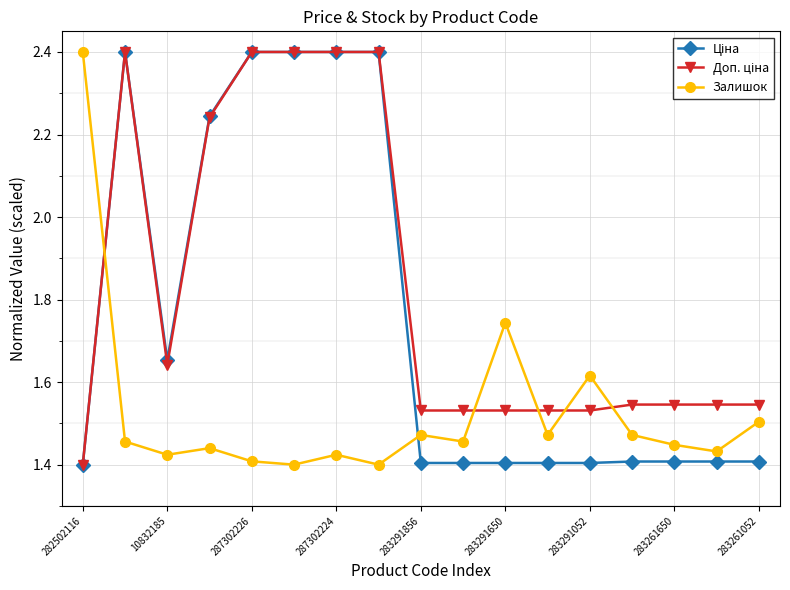

How many Залишок values are between 1 and 2?

16